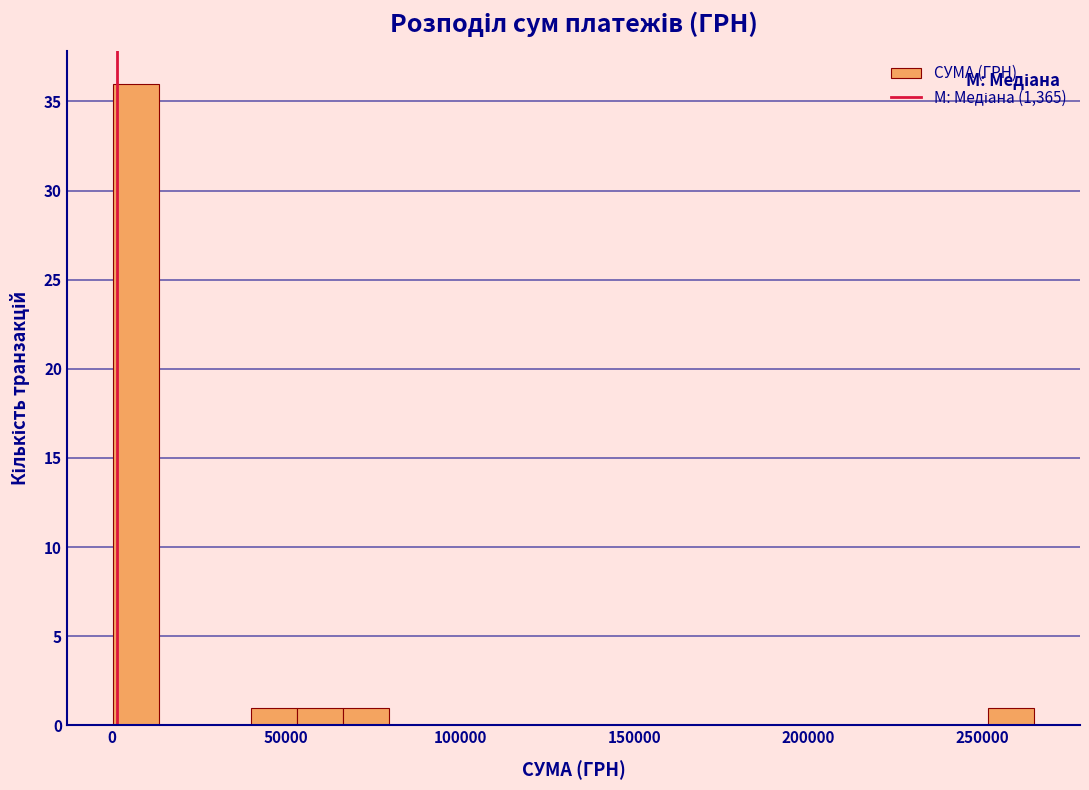

Around what value on the x-axis is the tallest bar? Give the approximate position of its centre, as read against the axis.

5000